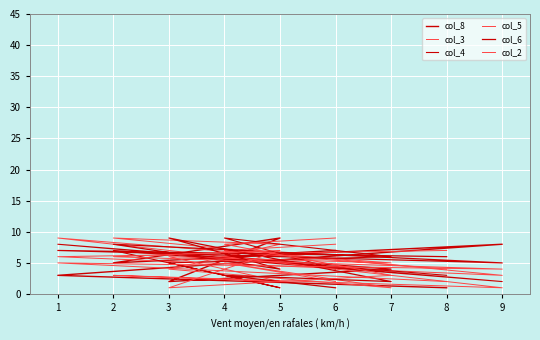

What is the approximate value of col_4 at 1?

8